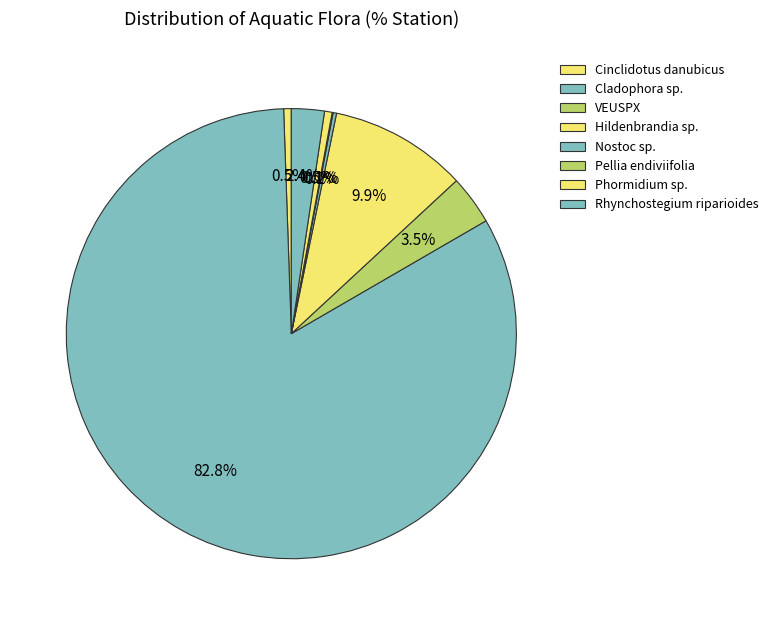

The Hildenbrandia sp. slice represents 1% of the pie. True or false?

False